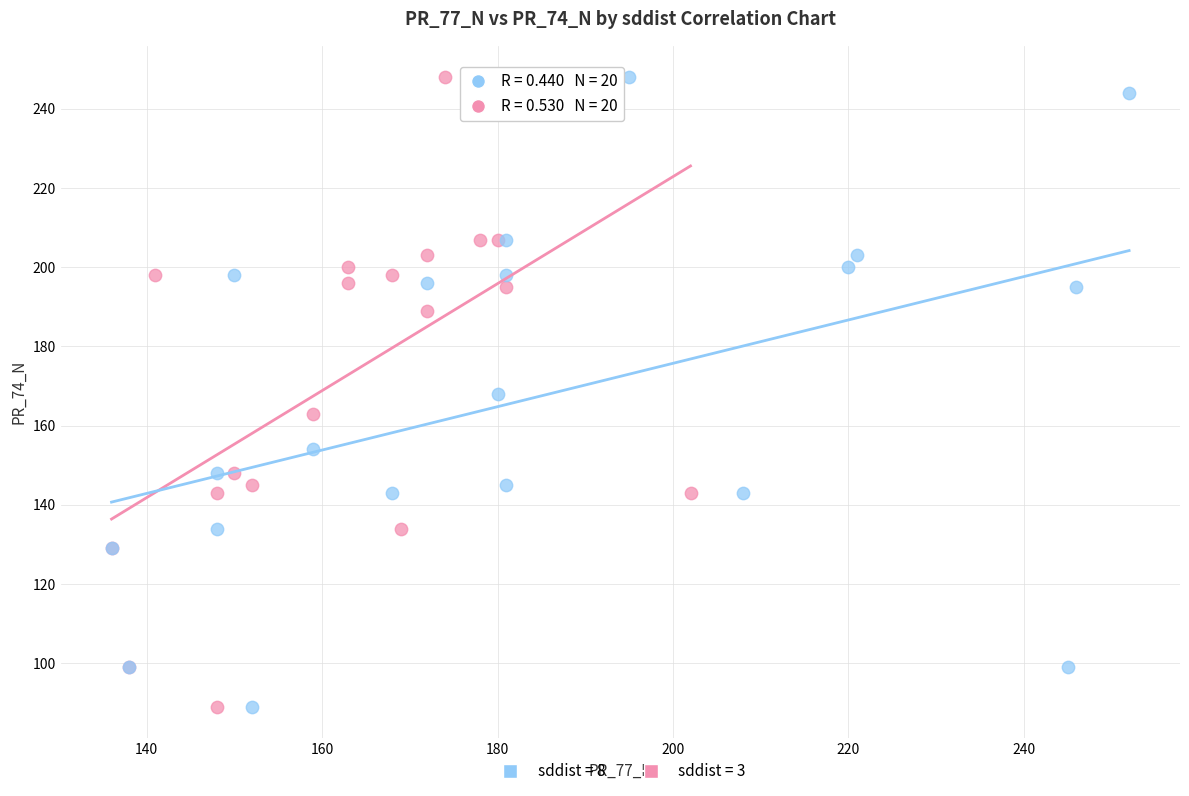

What are all the series names shown in the legend?

sddist = 8, sddist = 3